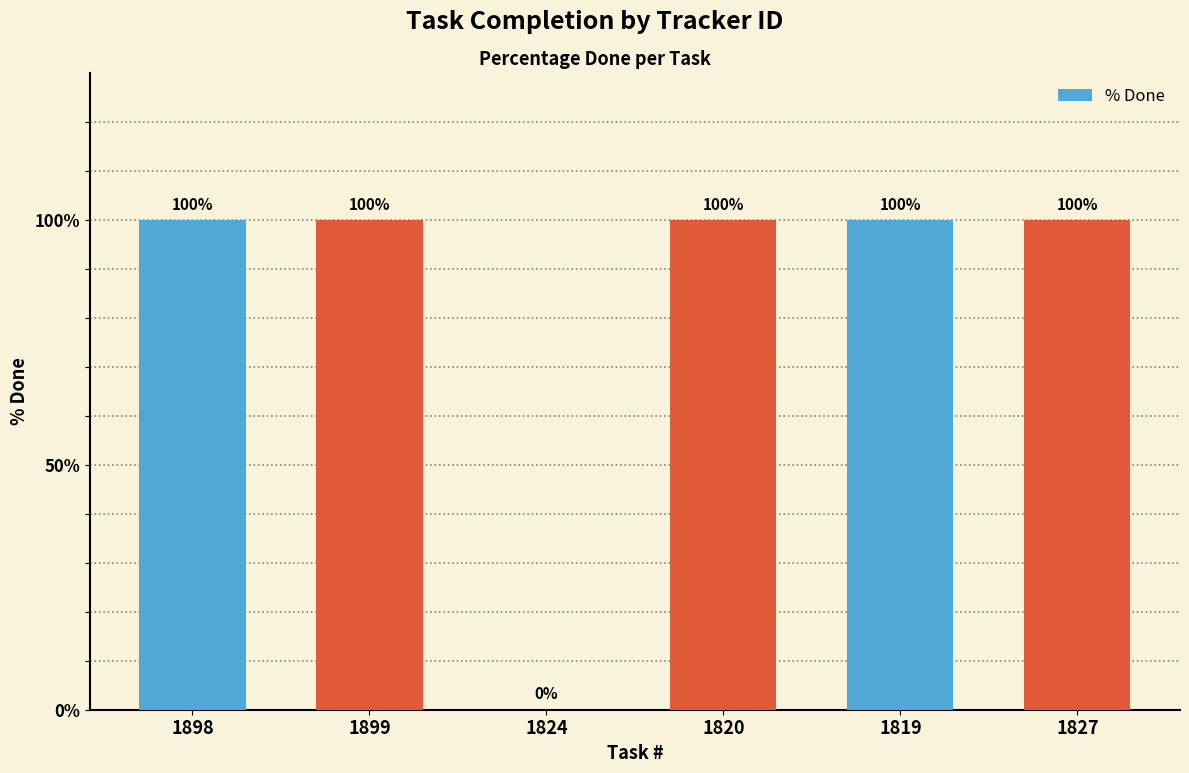

What is the sum of the values at 1899 and 1824?

100